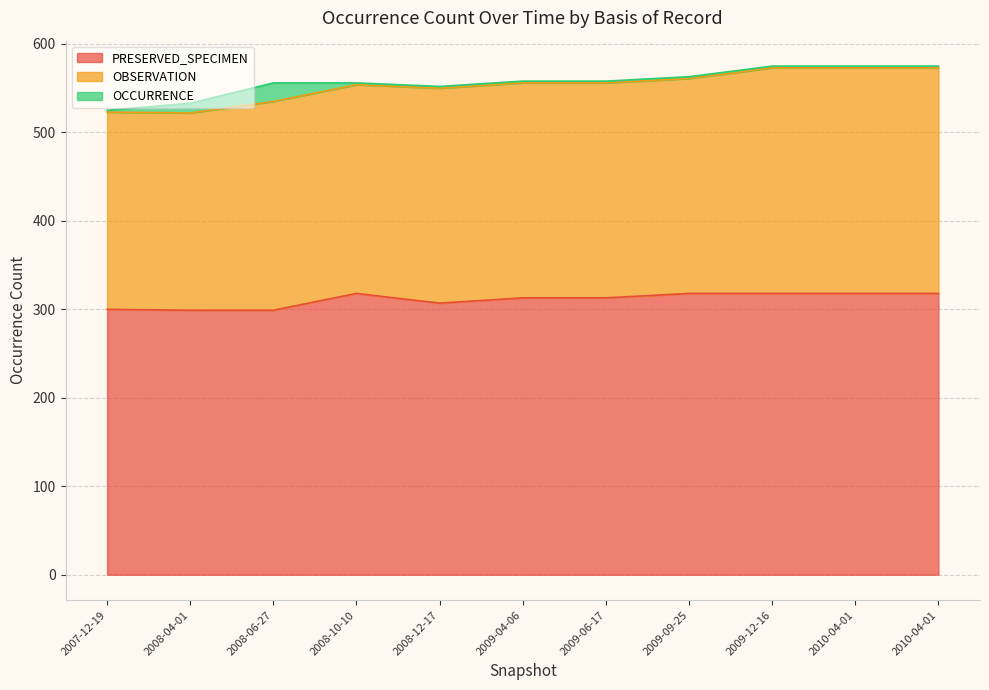

What is the difference between the maximum and minimum values in the PRESERVED_SPECIMEN series?

19